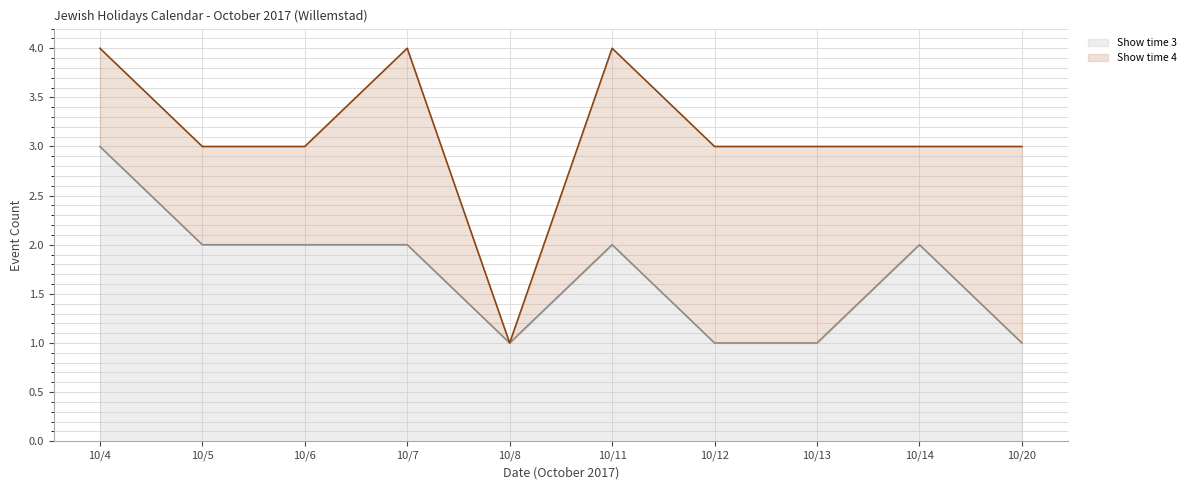

Reading left to right, extract all data points from this chart.

Show time 3 (line): 10/4=3	10/5=2	10/6=2	10/7=2	10/8=1	10/11=2	10/12=1	10/13=1	10/14=2	10/20=1
Show time 4 (line): 10/4=4	10/5=3	10/6=3	10/7=4	10/8=1	10/11=4	10/12=3	10/13=3	10/14=3	10/20=3